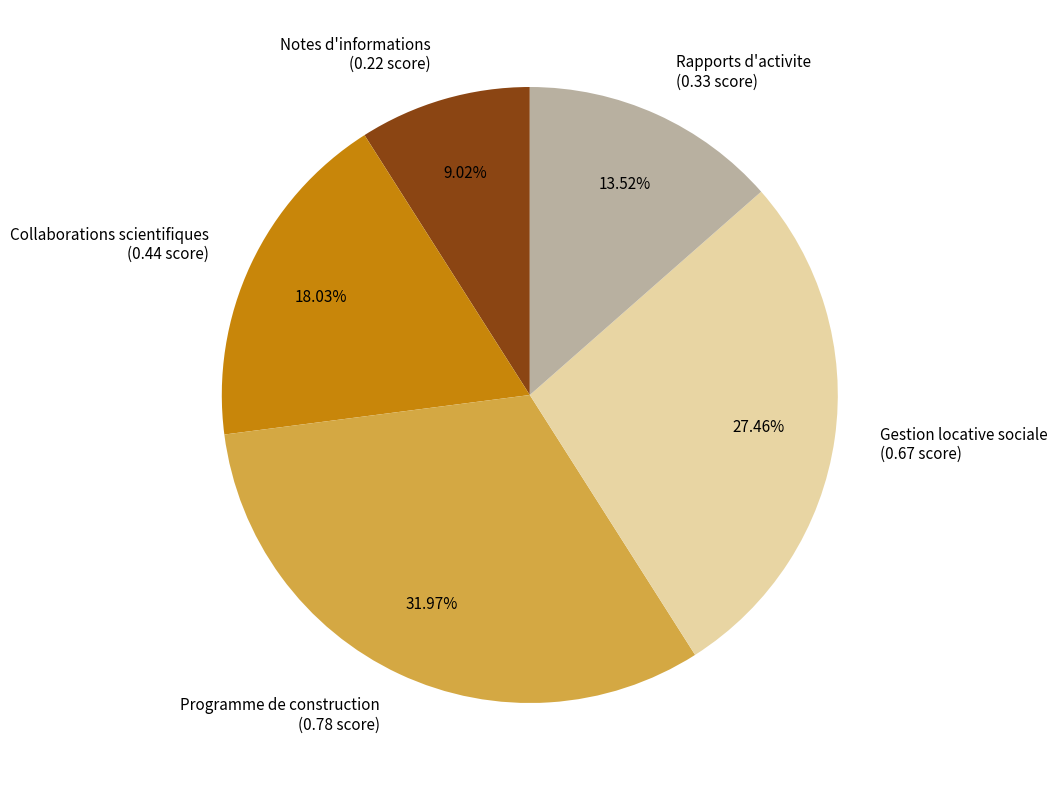

Does any single category account for the majority?

No